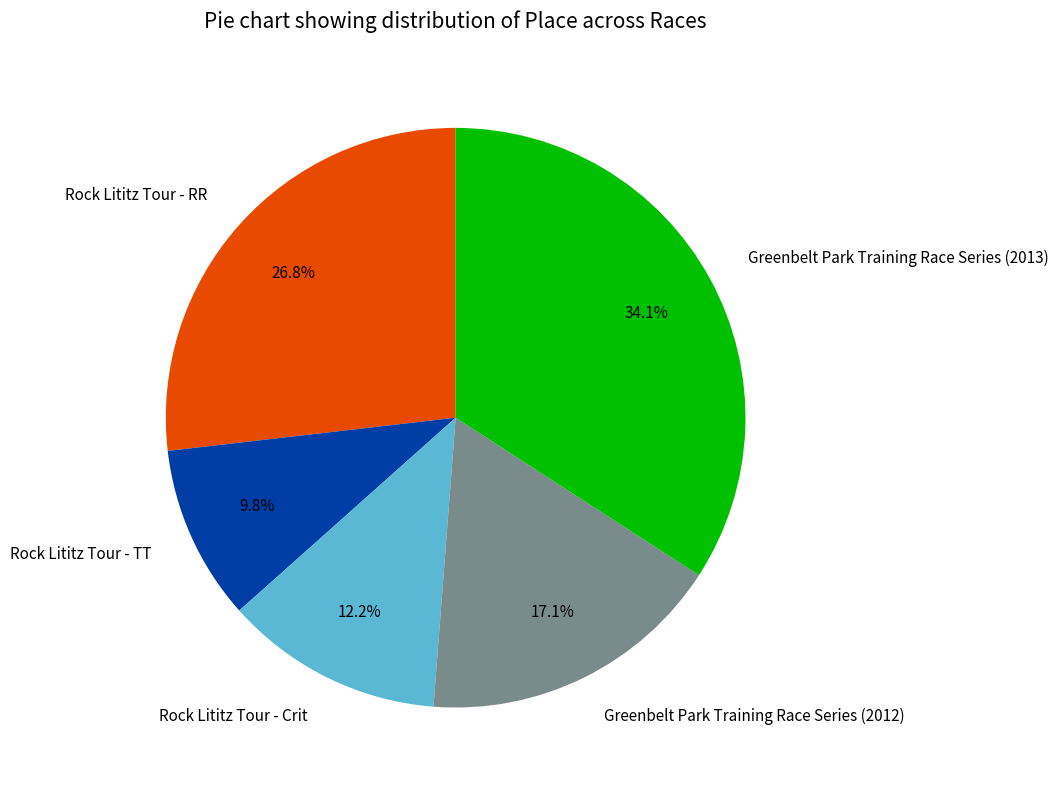

The Rock Lititz Tour - RR slice represents 42% of the pie. True or false?

False